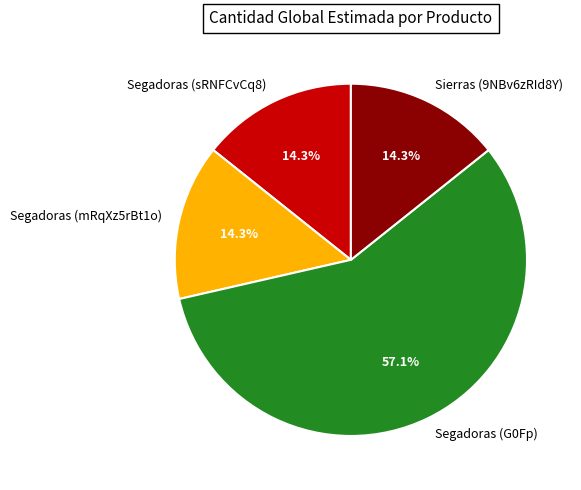

Approximately how many times larger is the value at Segadoras (mRqXz5rBt1o) compared to Segadoras (sRNFCvCq8)?

1.0